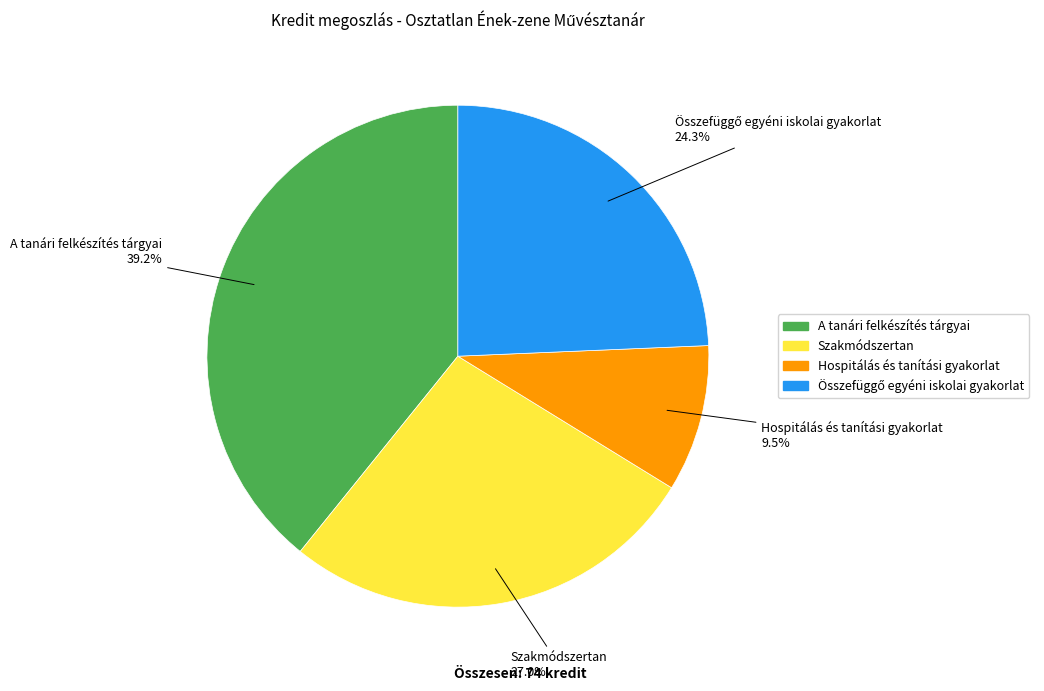

What is the smallest slice in the pie chart?

Hospitálás és tanítási gyakorlat